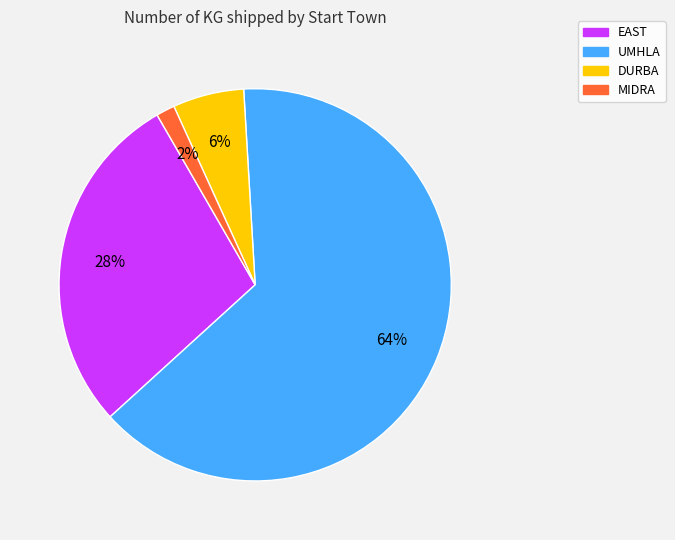

To the nearest percent, what is the average slice percentage?

25%